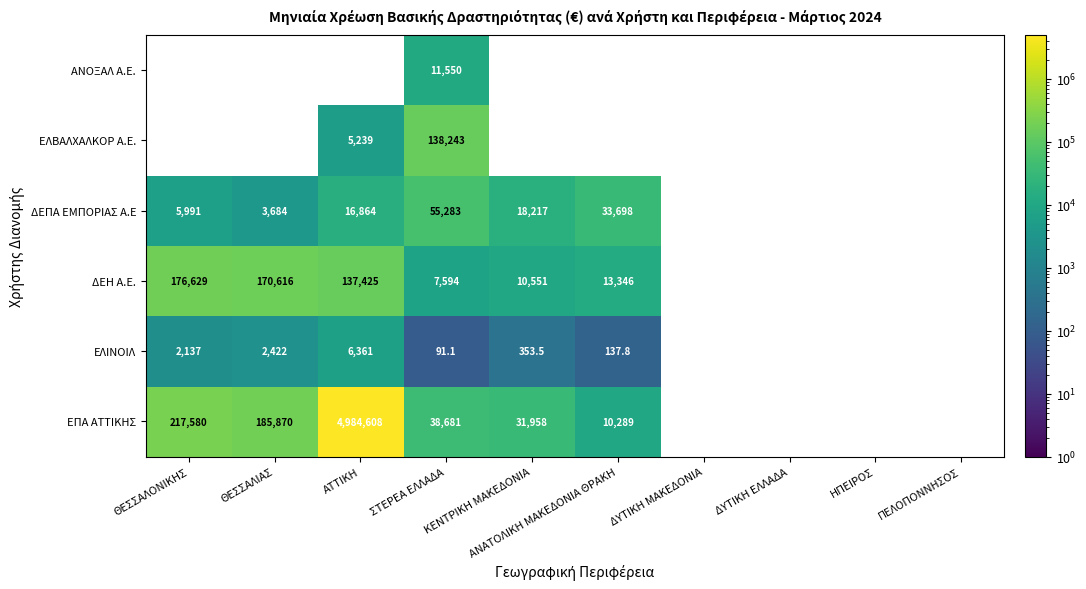

At ΣΤΕΡΕΑ ΕΛΛΑΔΑ, list the series in order from smallest to largest.

ΕΛΙΝΟΙΛ, ΔΕΗ A.E., ΑΝΟΞΑΛ A.E., ΕΠΑ ΑΤΤΙΚΗΣ, ΔΕΠΑ ΕΜΠΟΡΙΑΣ A.E, ΕΛΒΑΛΧΑΛΚΟΡ A.E.